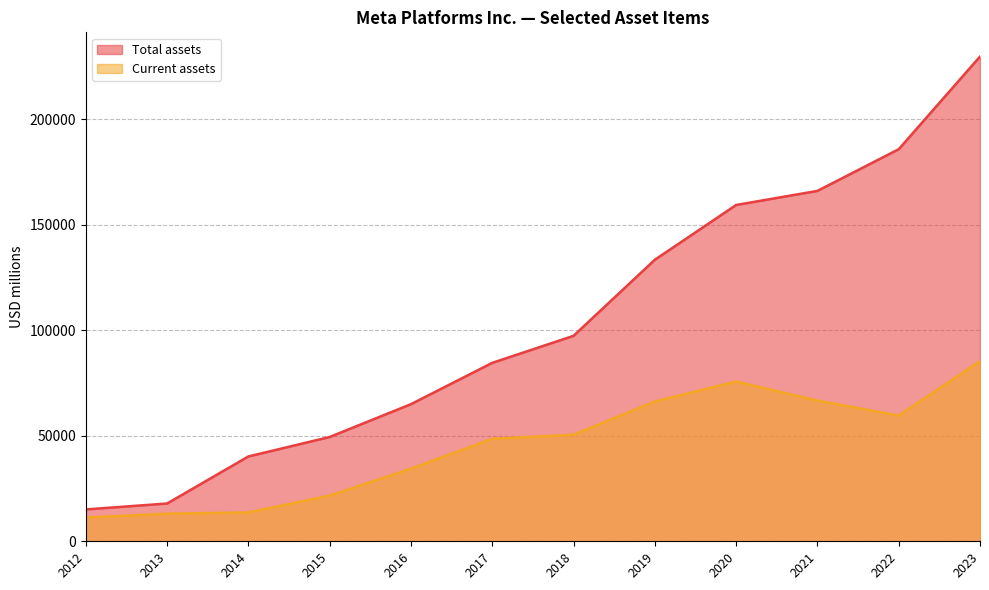

How many lines are shown in the chart?

2